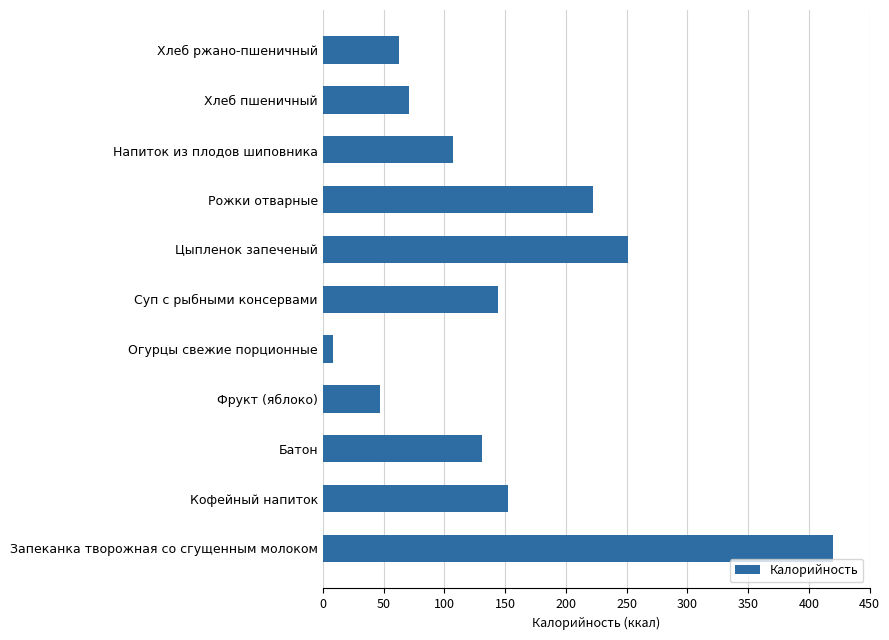

What is the difference between the maximum and minimum values?

412